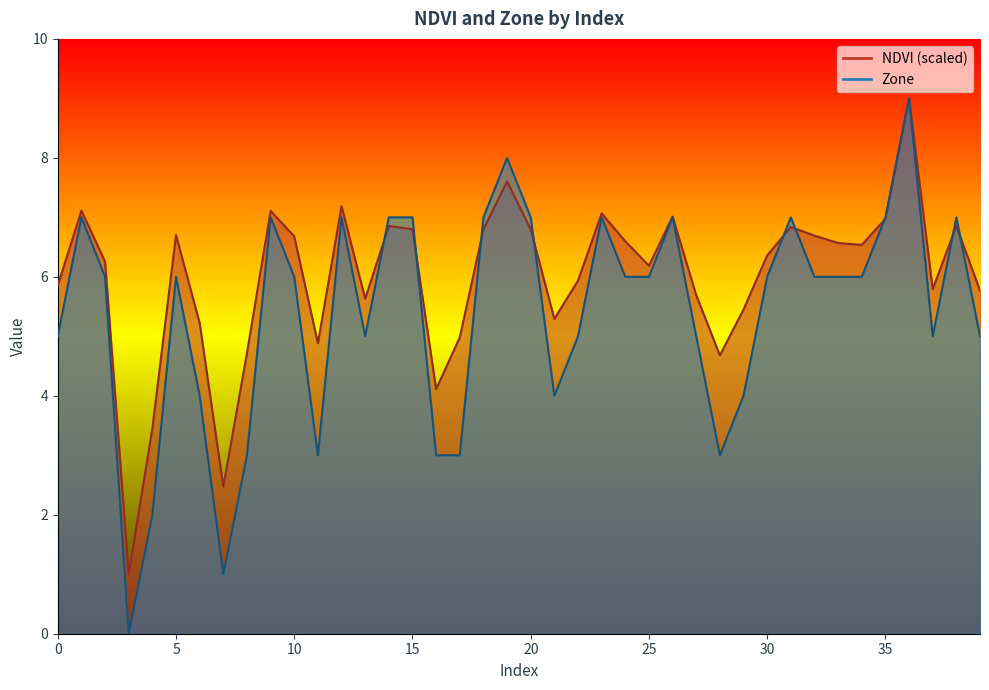

True or false: NDVI and Zone intersect in this chart.

True